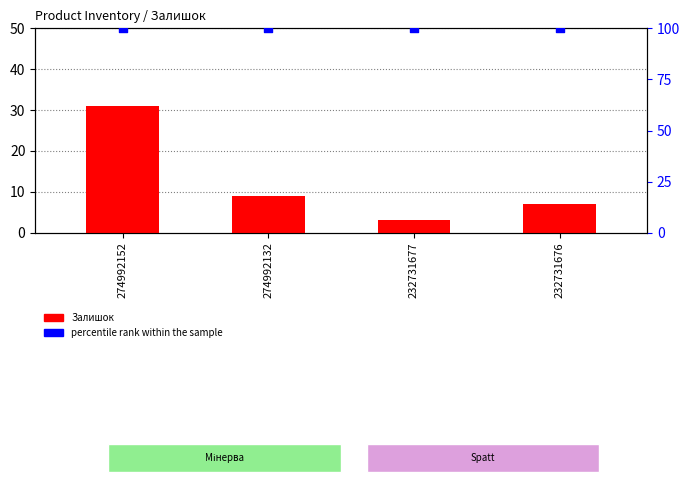

Is the value of percentile rank within the sample at 274992152 greater than the value of Залишок at 232731677?

Yes